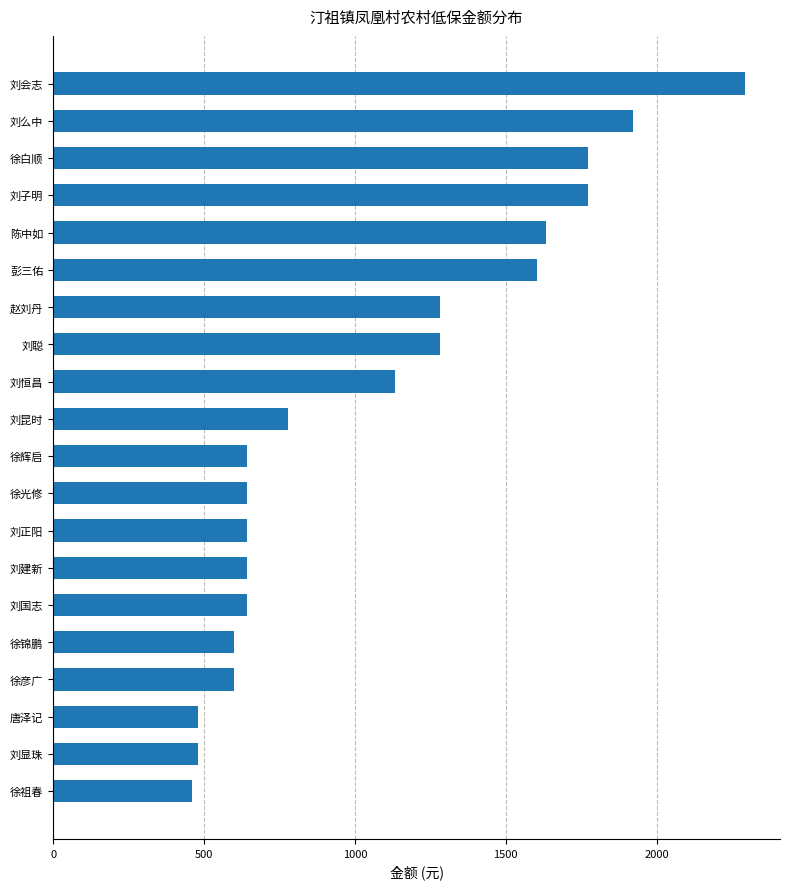

Read the value at 刘国志.

641